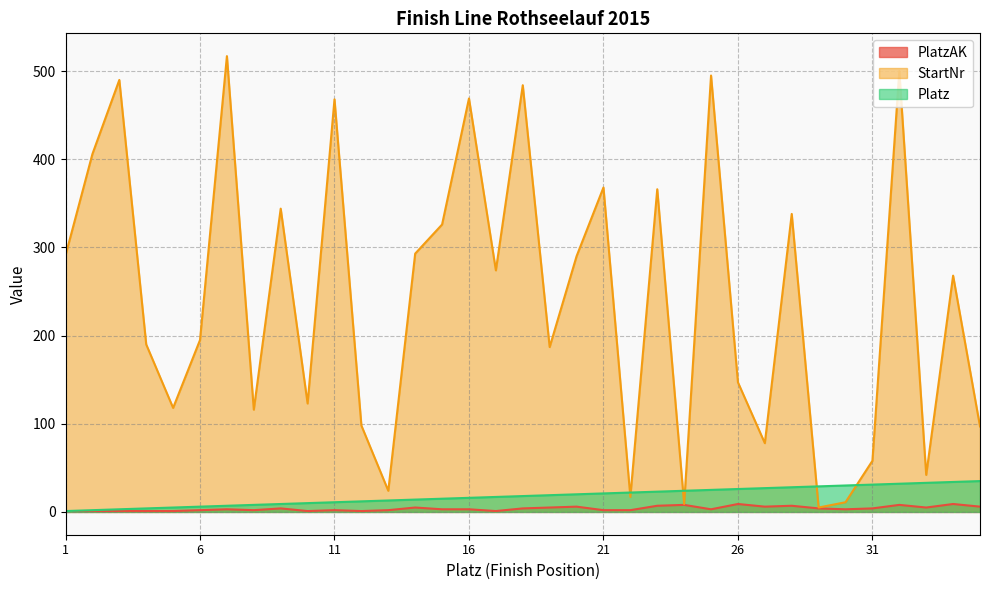

What is the sum of all StartNr values?

8502